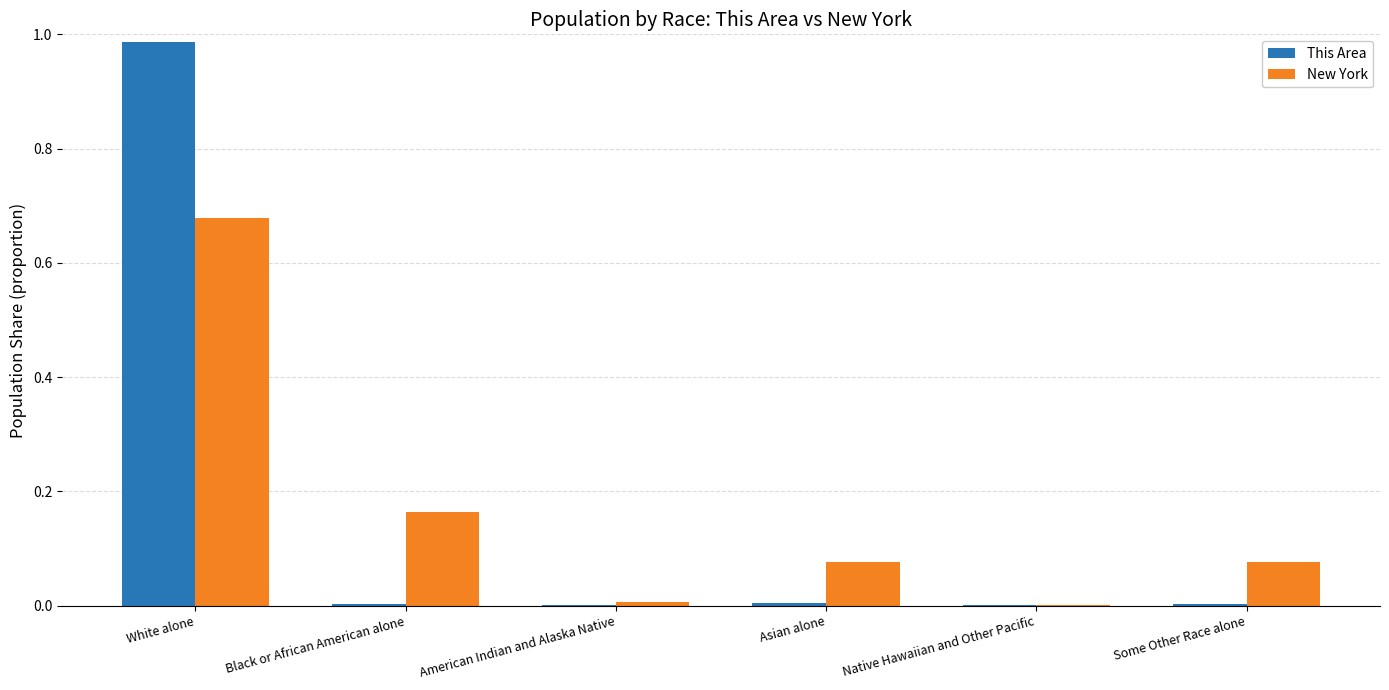

Which series changed the most between White alone and Asian alone?

This Area